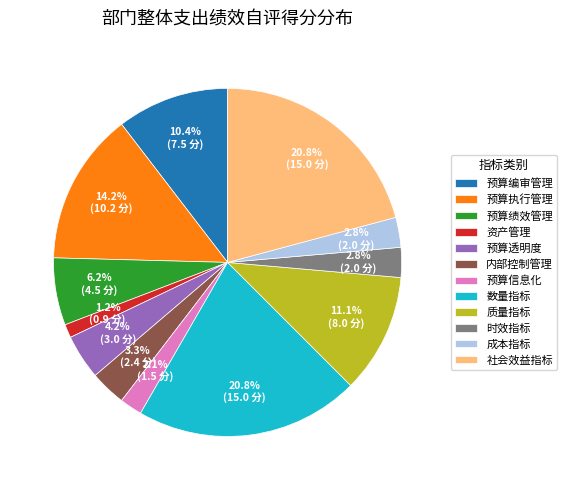

Approximately how many times larger is the value at 预算绩效管理 compared to 预算编审管理?

0.6